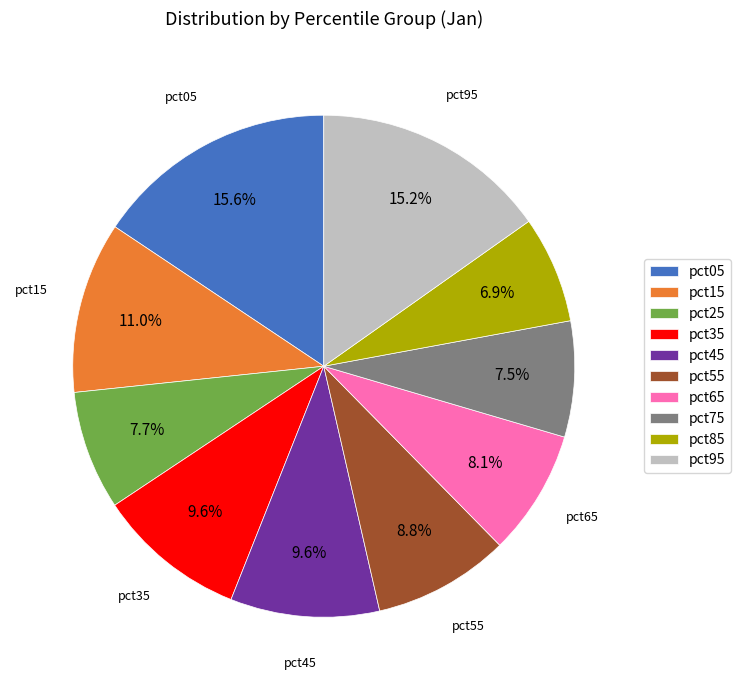

To the nearest percent, what is the difference between the largest and smallest slice percentages?

9%